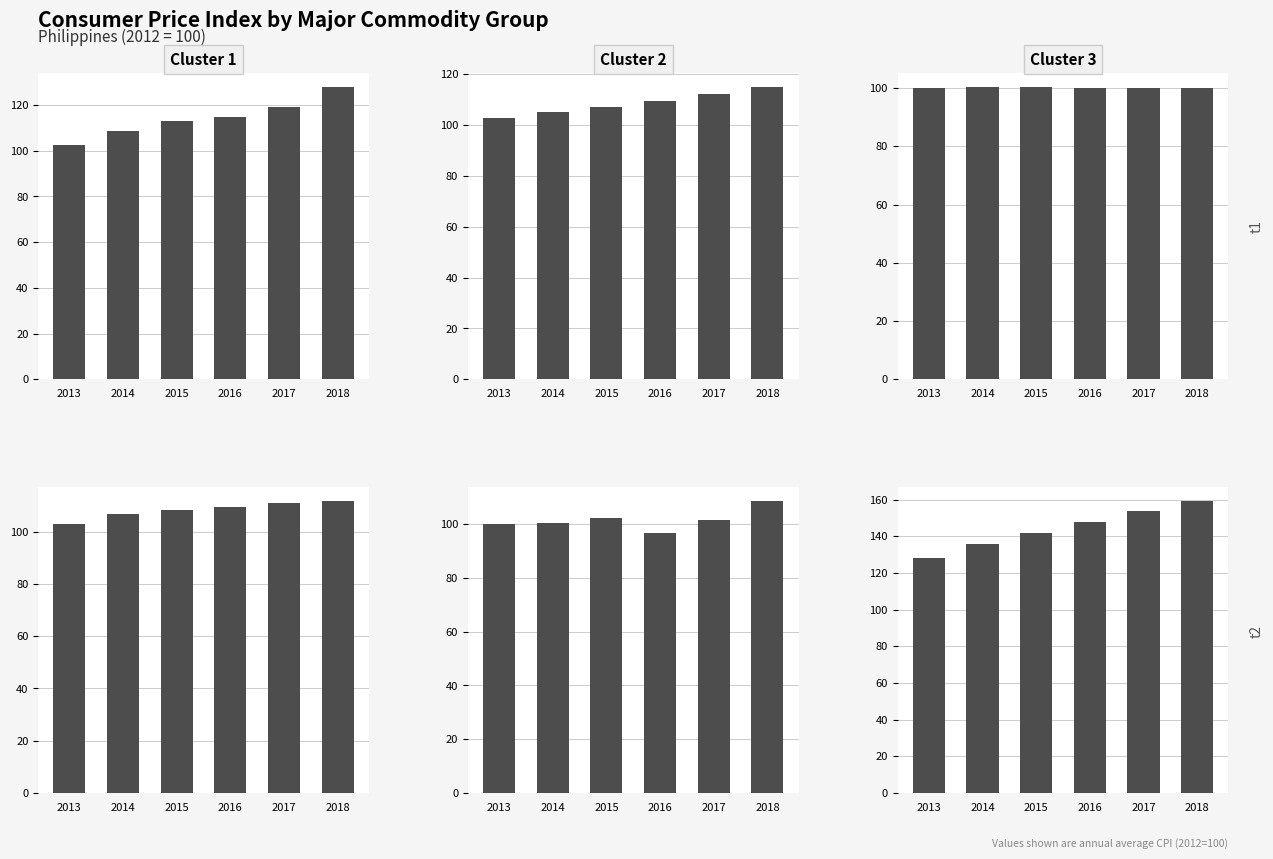

How many values in the Clothing And Footwear series exceed 109?

3